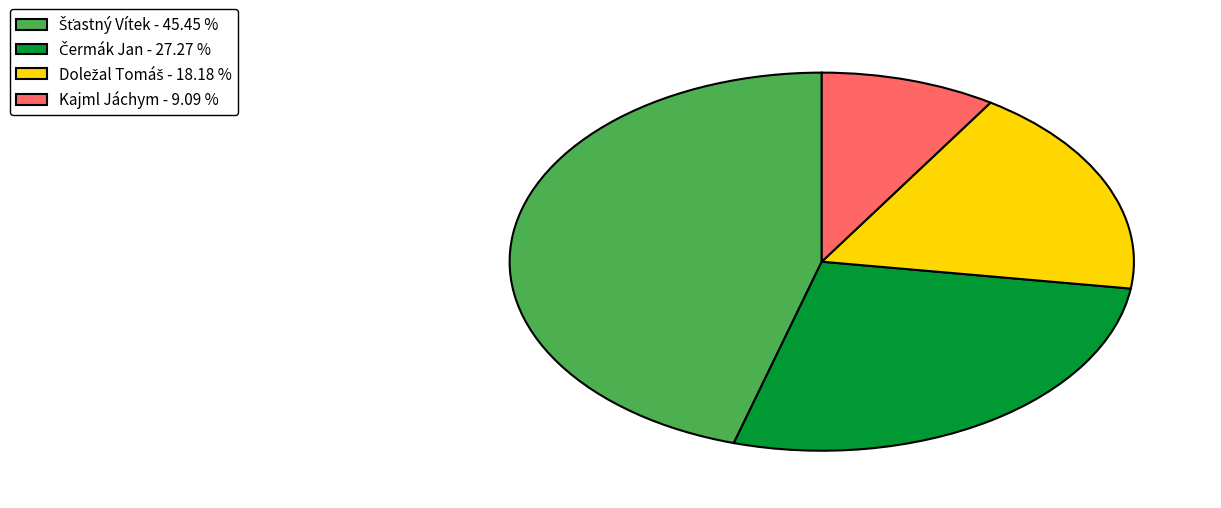

Does any single category account for the majority?

No